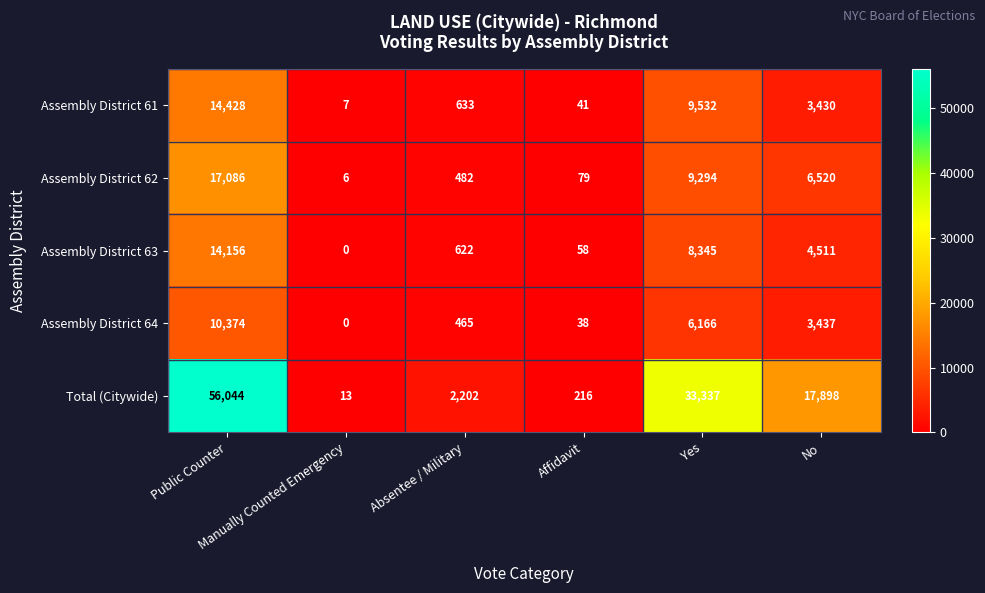

What is the sum of all Total (Citywide) values?

109710